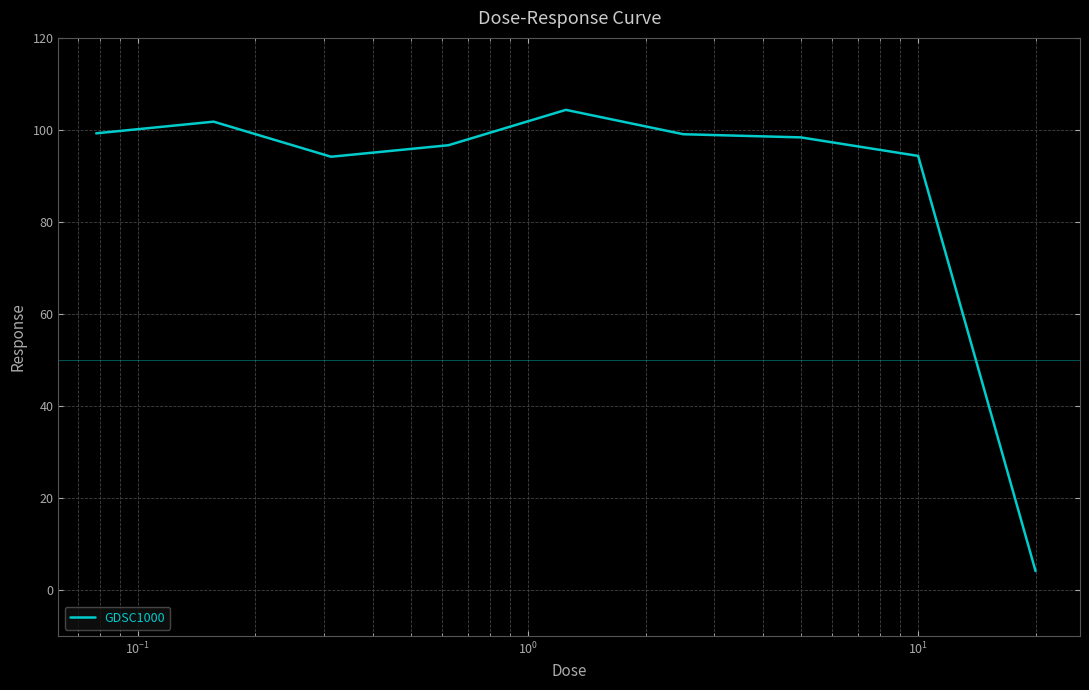

What is the smallest value displayed?

4.1